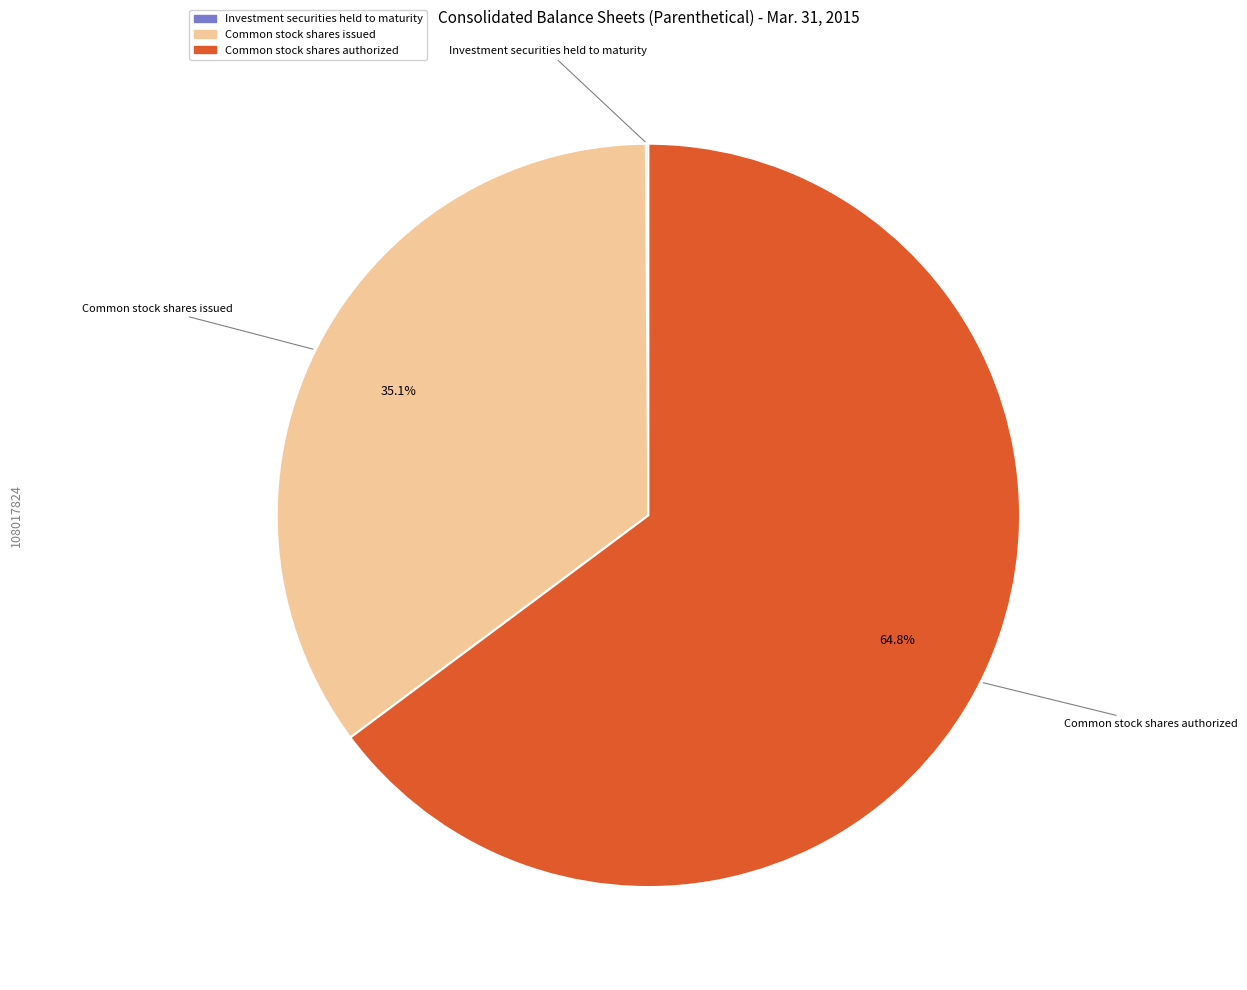

Which has a higher value, Common stock shares authorized or Common stock shares issued?

Common stock shares authorized